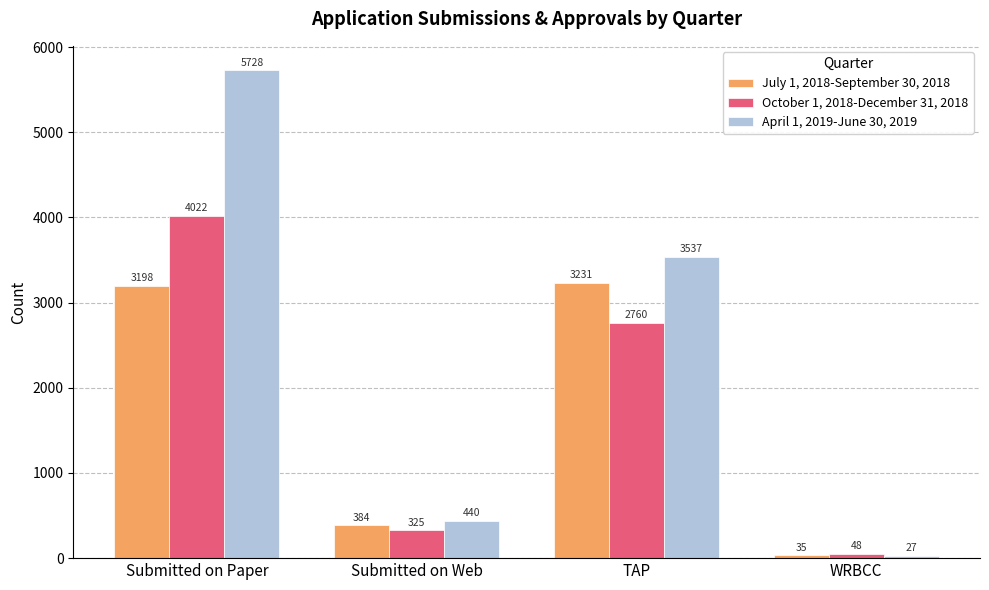

Is the value of July 1, 2018-September 30, 2018 at WRBCC greater than the value of October 1, 2018-December 31, 2018 at TAP?

No